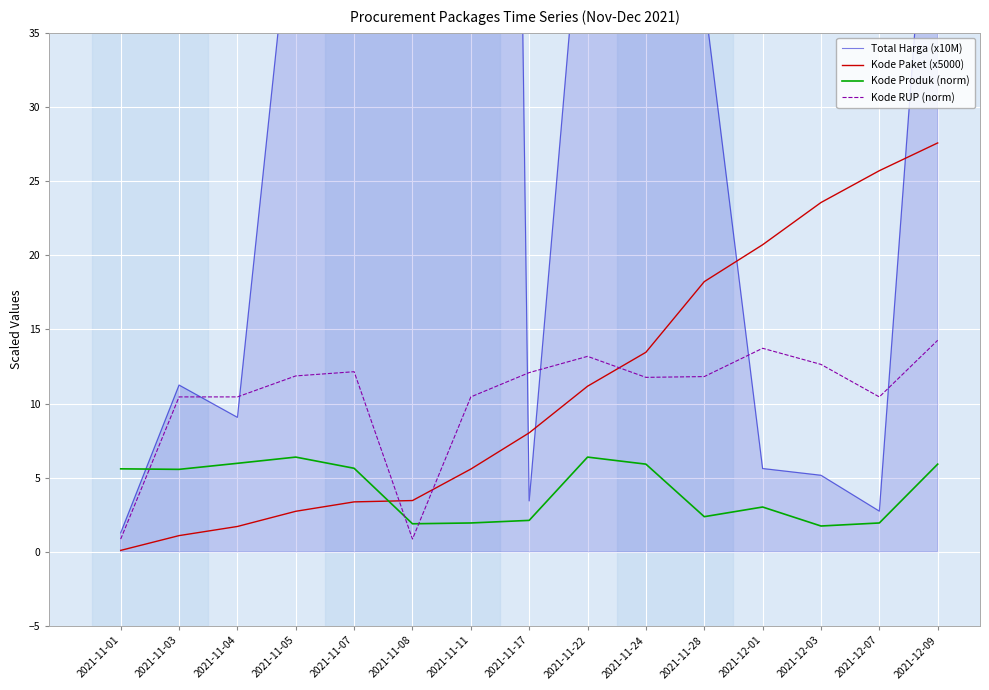

Which category has the lowest value in the Total Harga (x10M) series?

2021-11-01